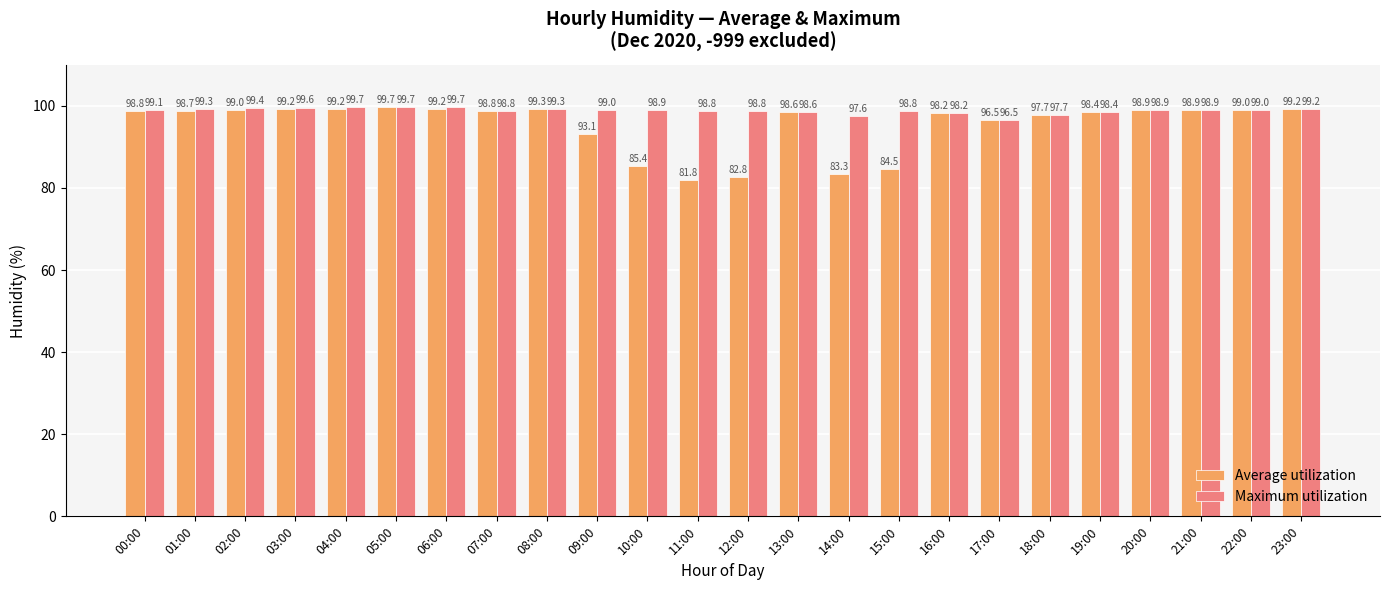

What is the highest value of the Average utilization series?

99.7